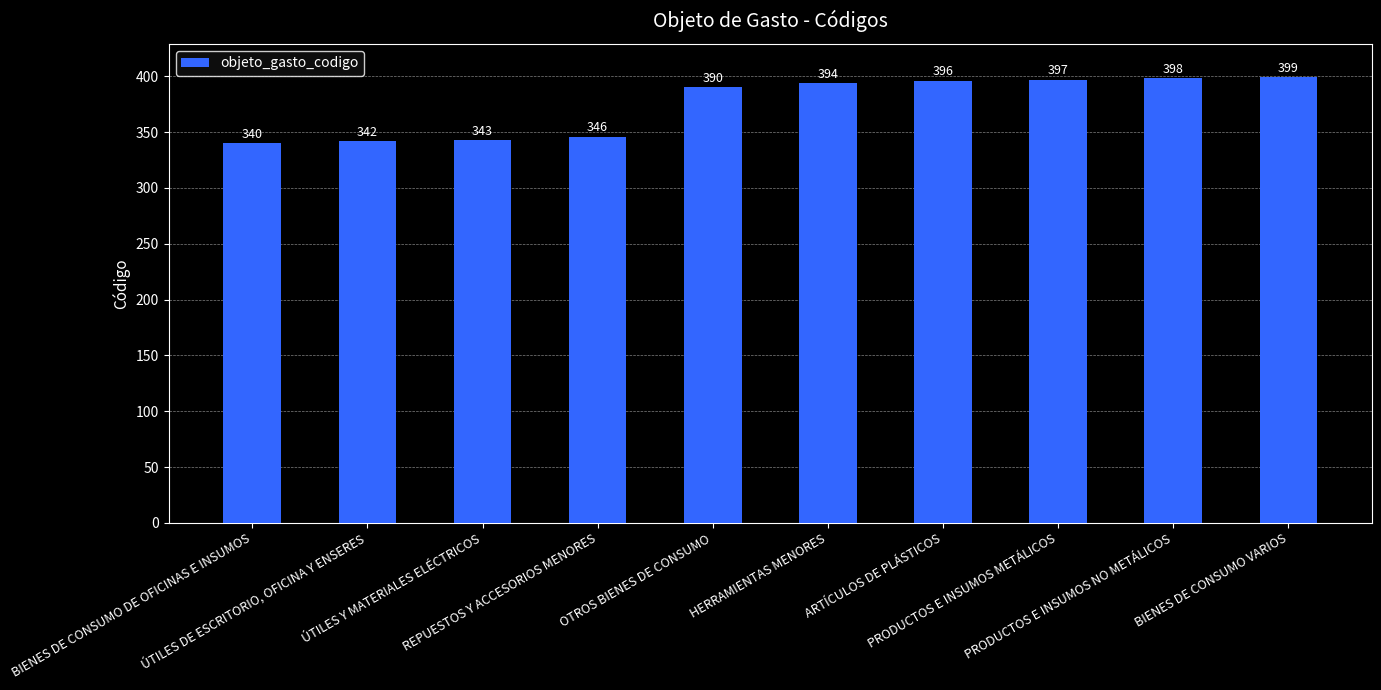

How many bars are there in total?

10